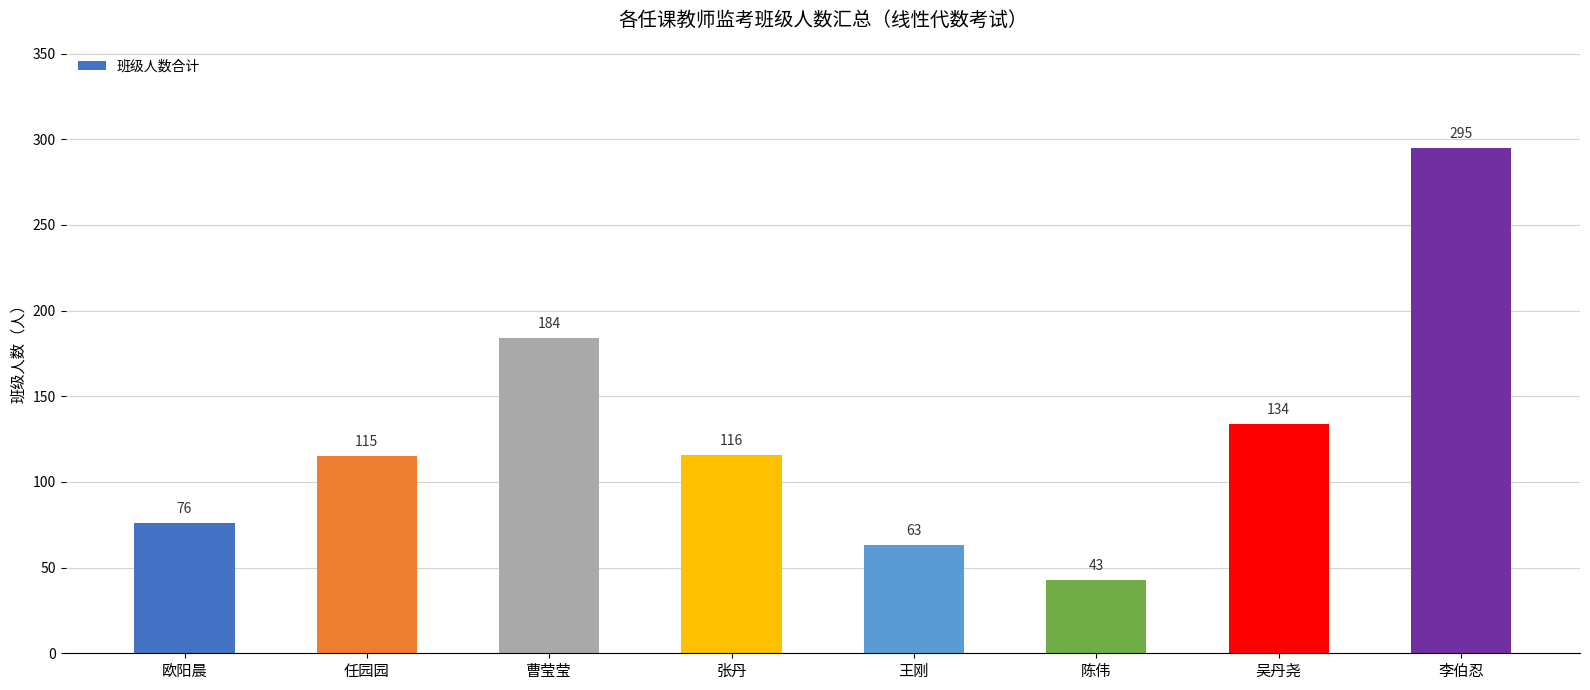

What is the difference between the maximum and minimum values?

252